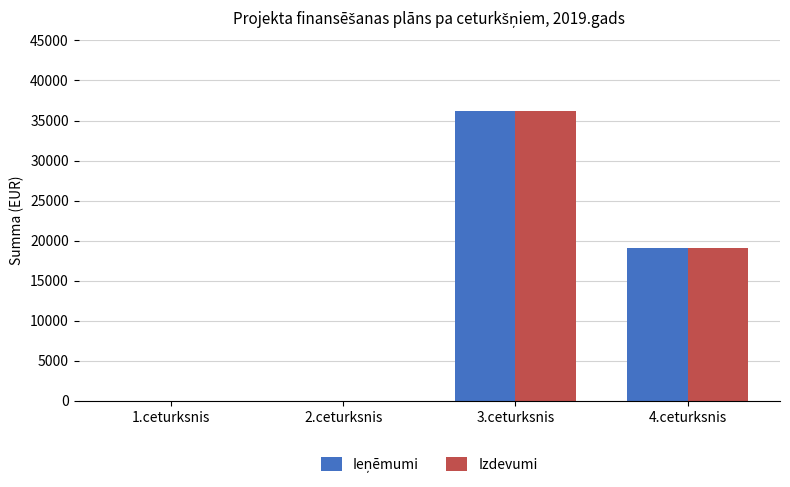

What is the maximum value shown in the chart?

36162